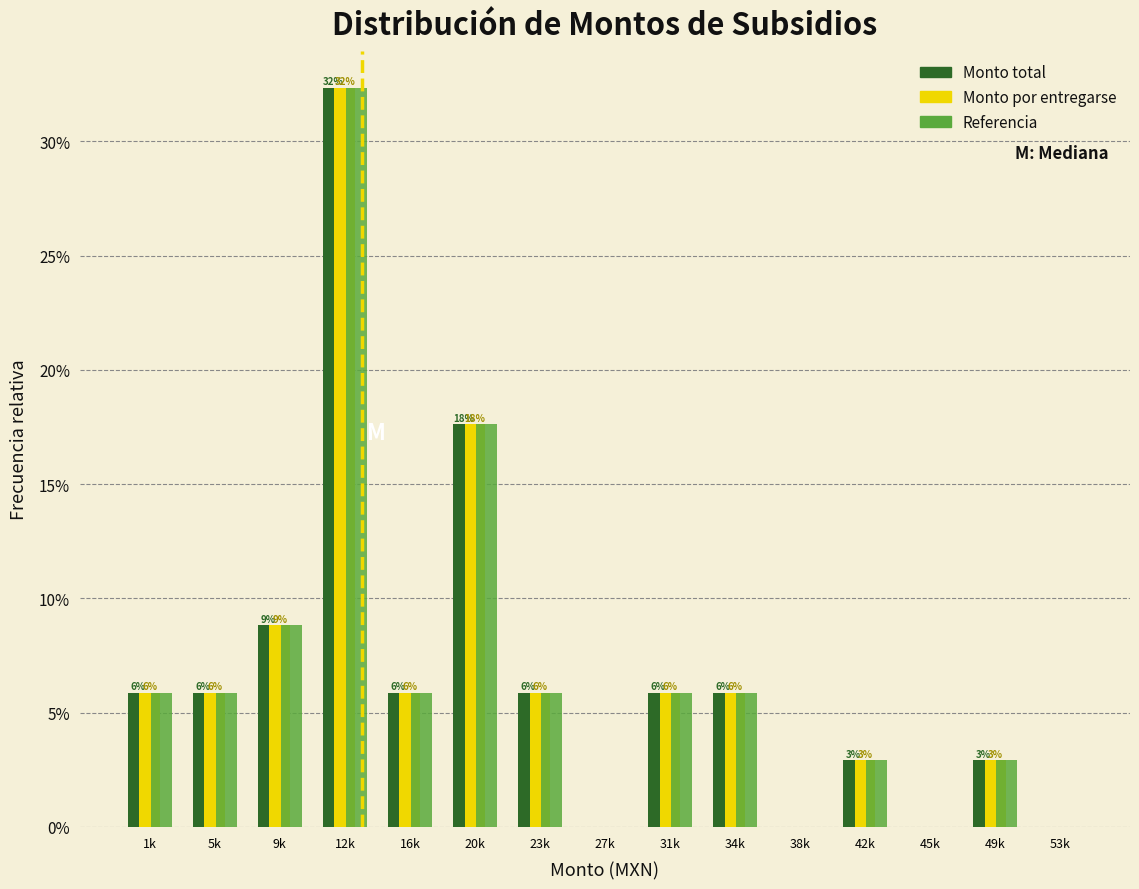

What is the total value across all series at 20k?

52.9